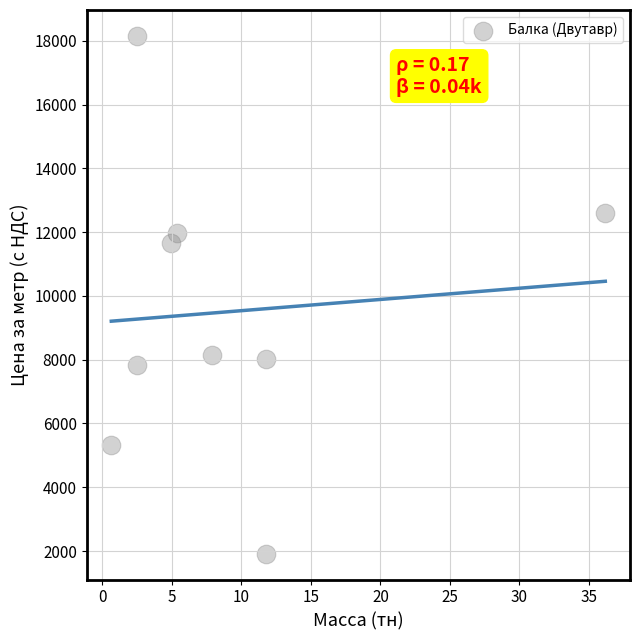

What Y value in the scatter plot is closest to 10035?

11645.0